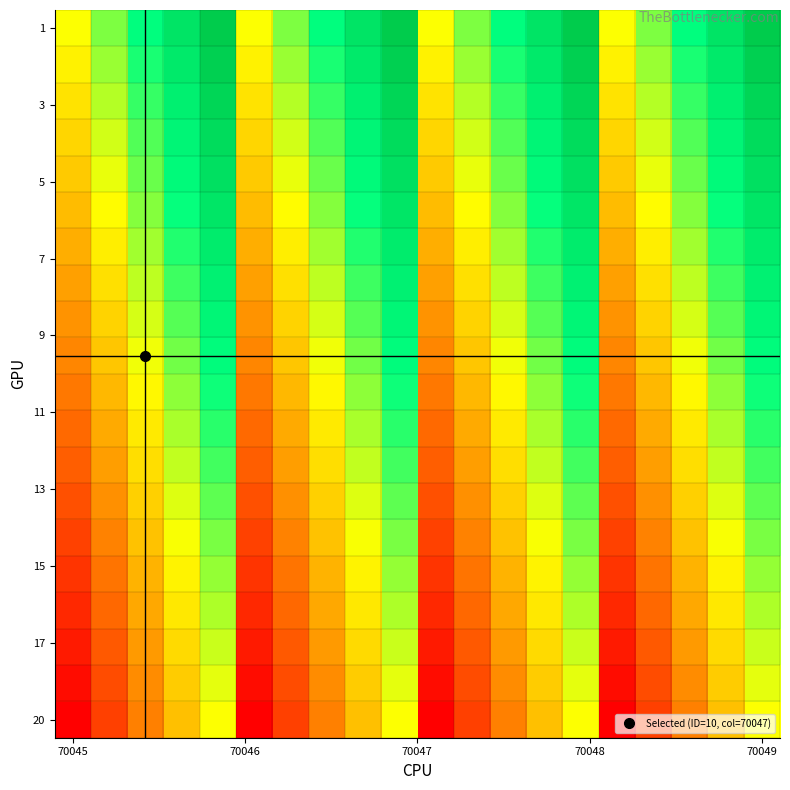

Count the number of categories in the chart.

20